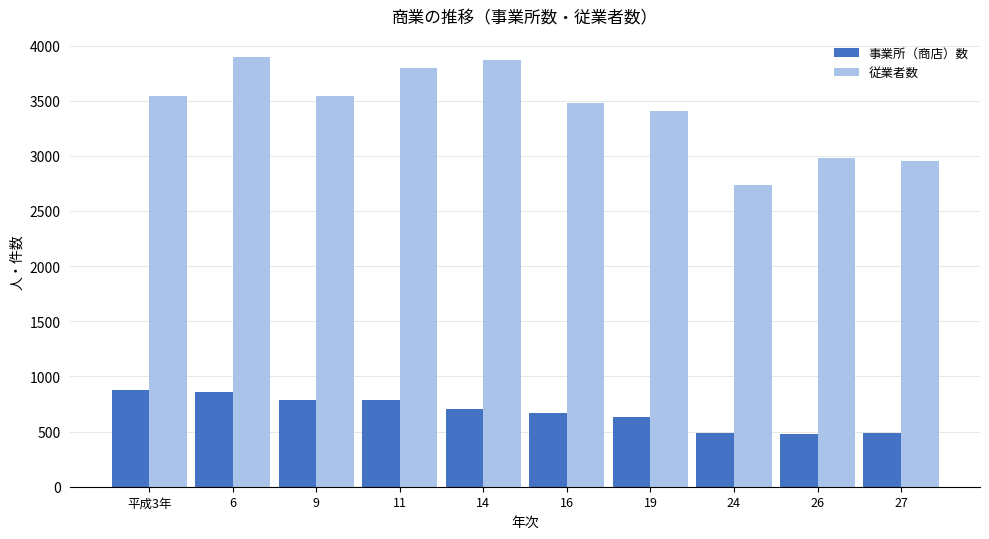

Which series has the widest spread of values?

従業者数